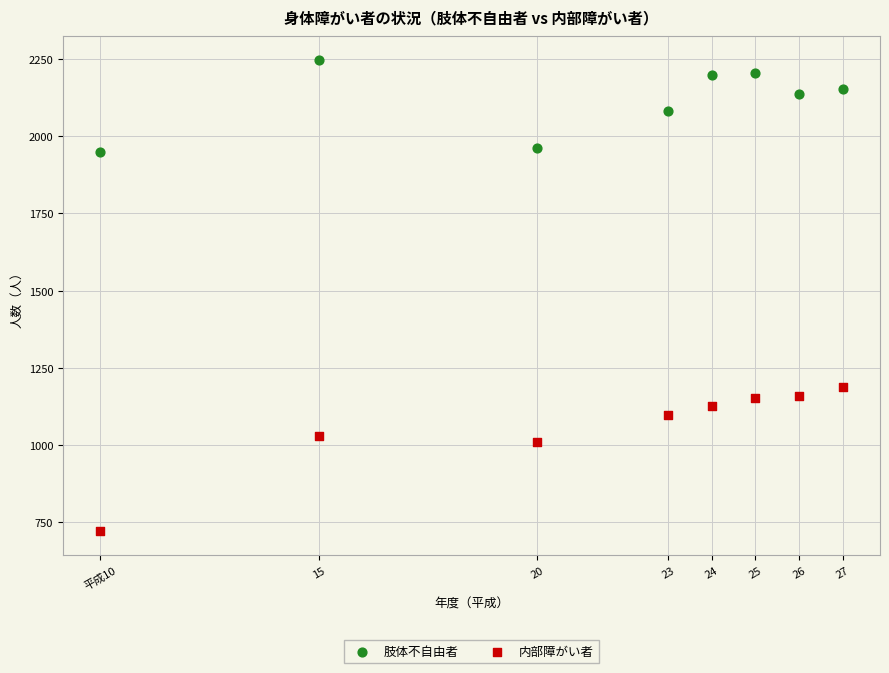

Which series has the largest Y range (max minus min)?

内部障がい者